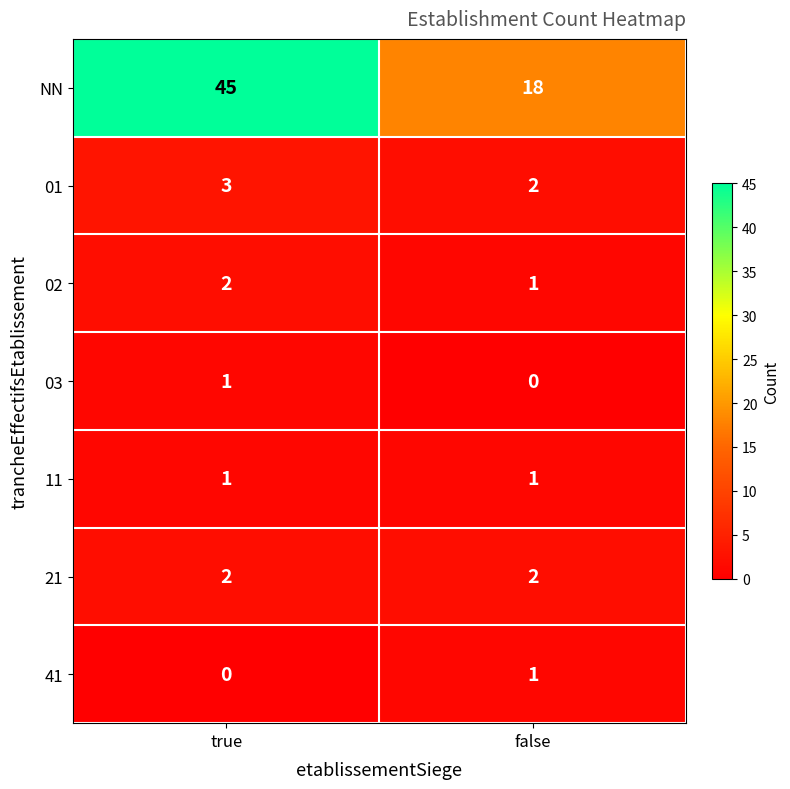

How many series are shown in this chart?

7